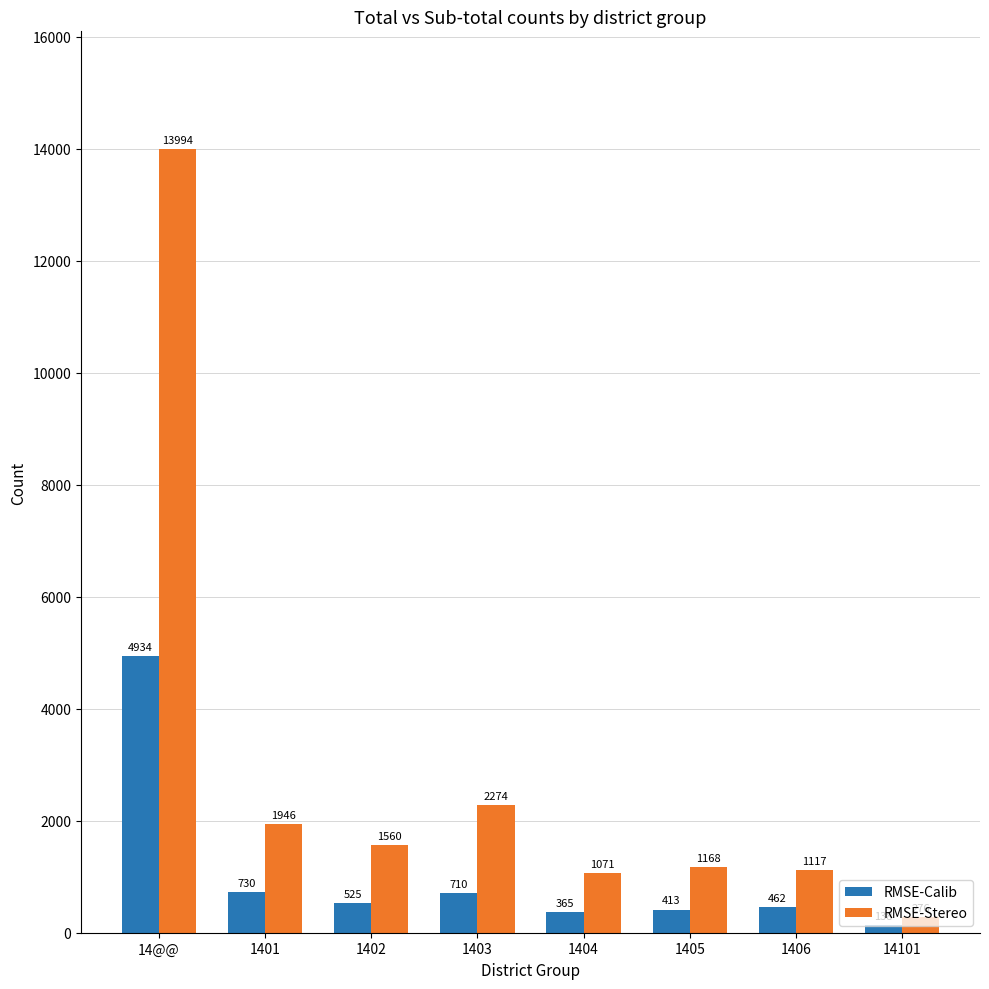

Where is RMSE-Calib nearest to the value 2536?

1401